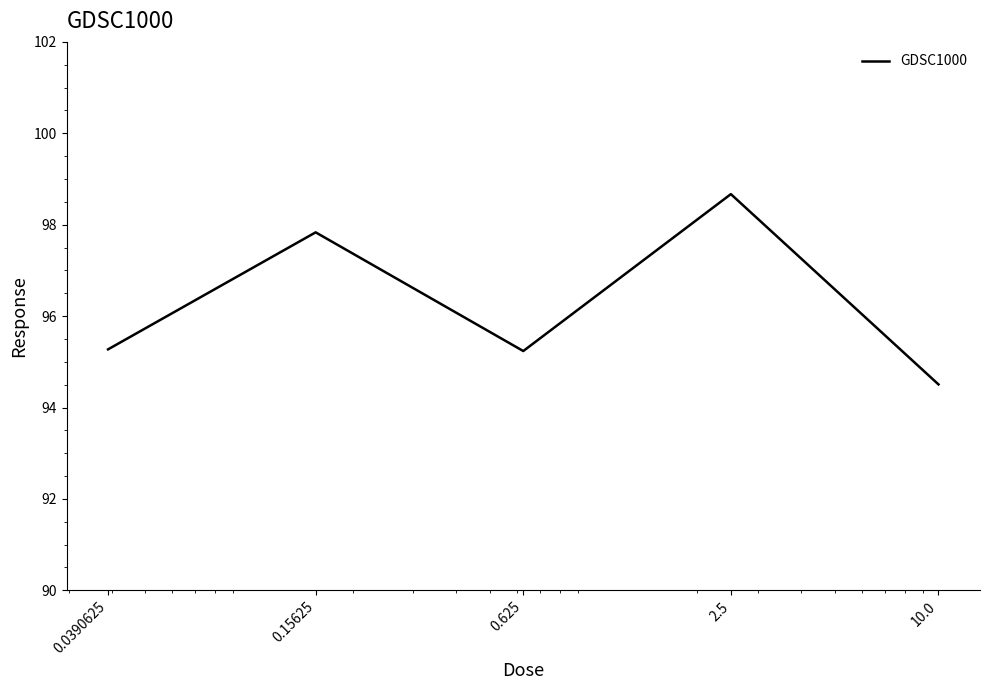

What is the smallest value displayed?

94.5